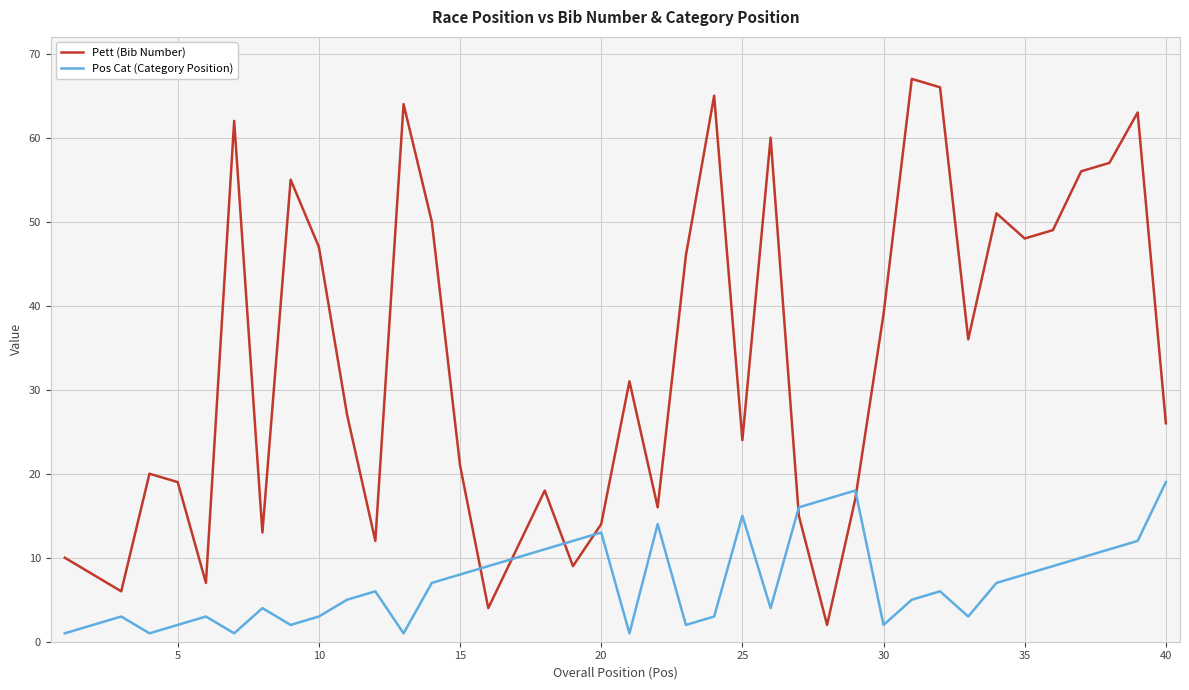

In Pos Cat (Category Position), how many points are lower than both neighbors (excluding endpoints)?

9